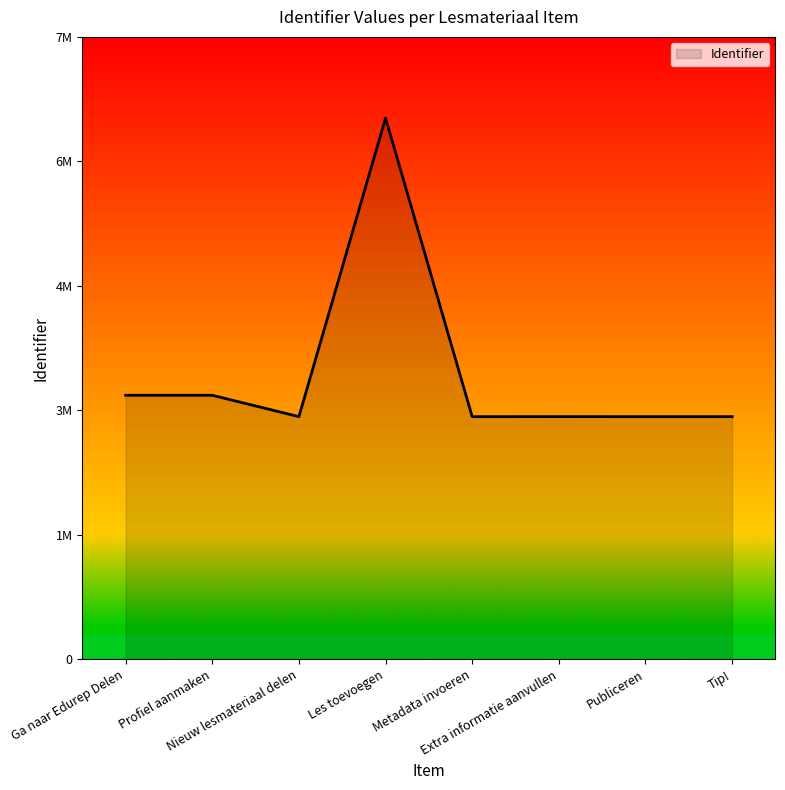

Is this an area chart (filled region under the line)?

Yes